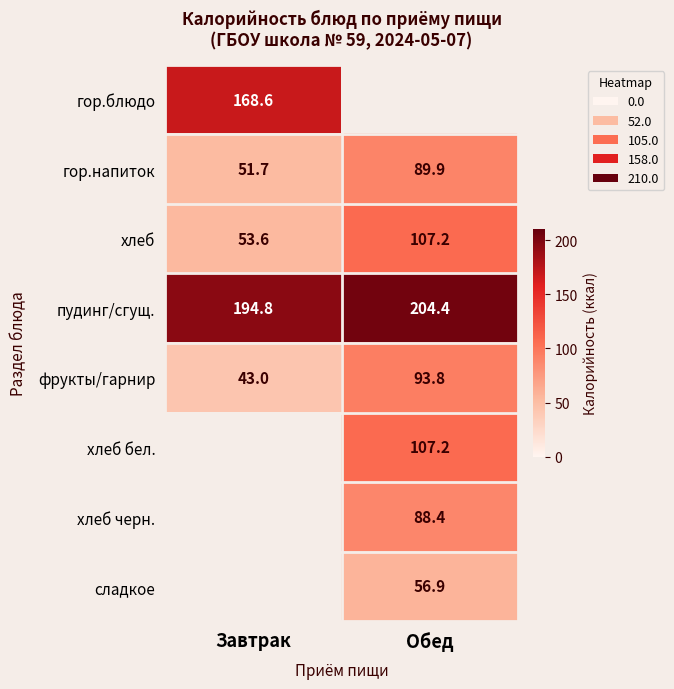

Where is хлеб nearest to the value 80?

Завтрак